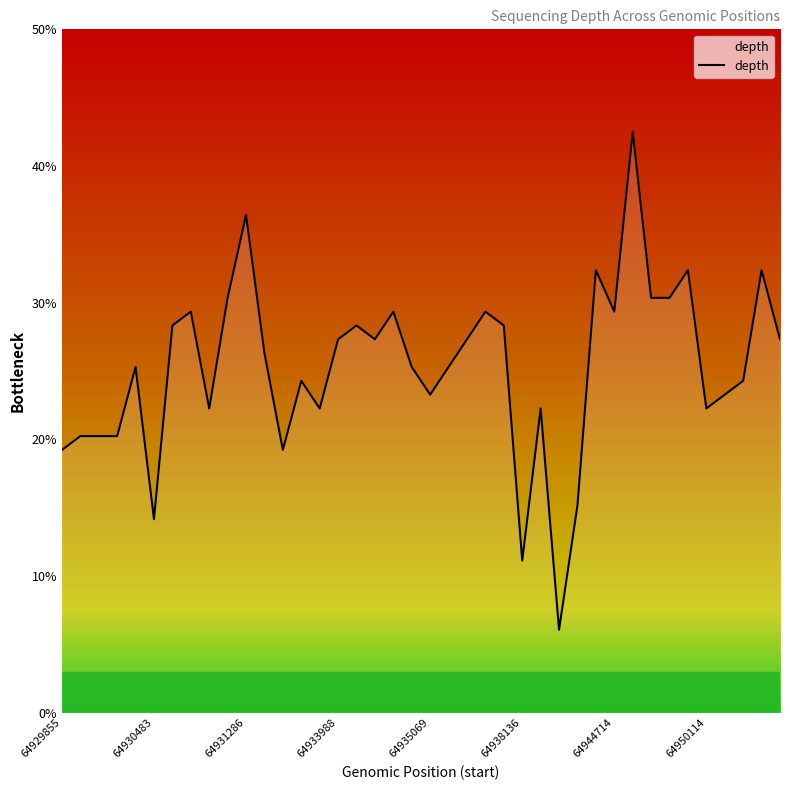

What is the minimum value shown in the chart?

6.1